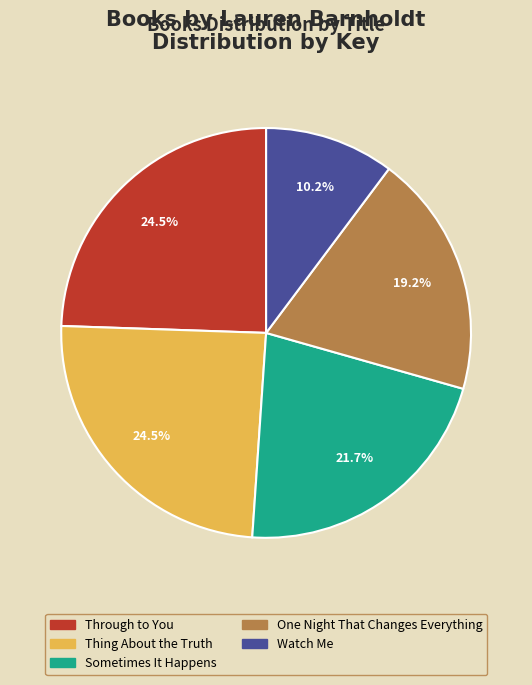

How many segments does this pie chart have?

5